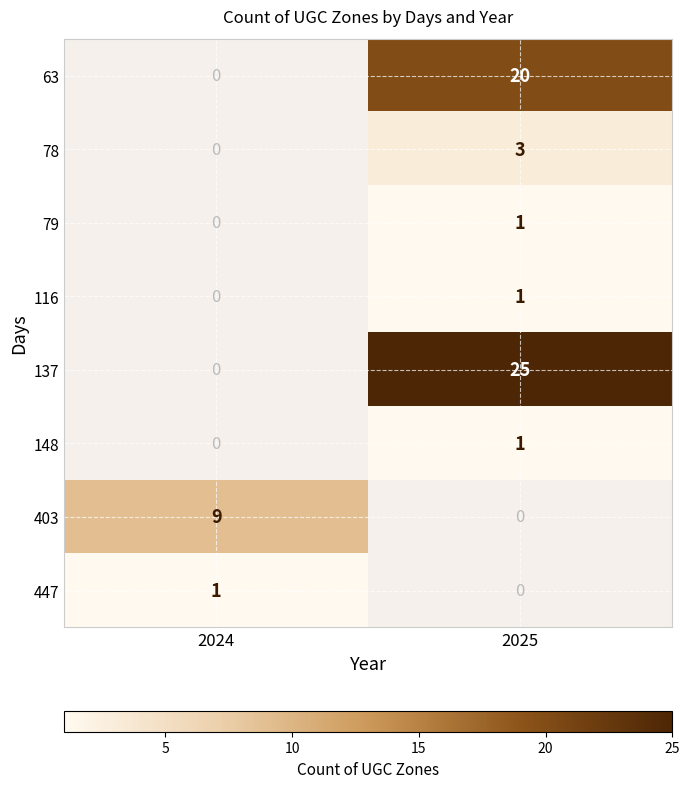

What is the smallest value displayed?

1.0